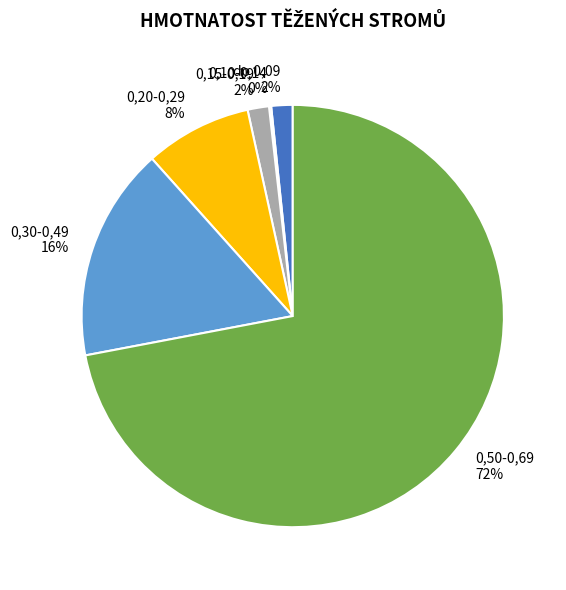

Is there any slice that represents more than half of the pie?

Yes